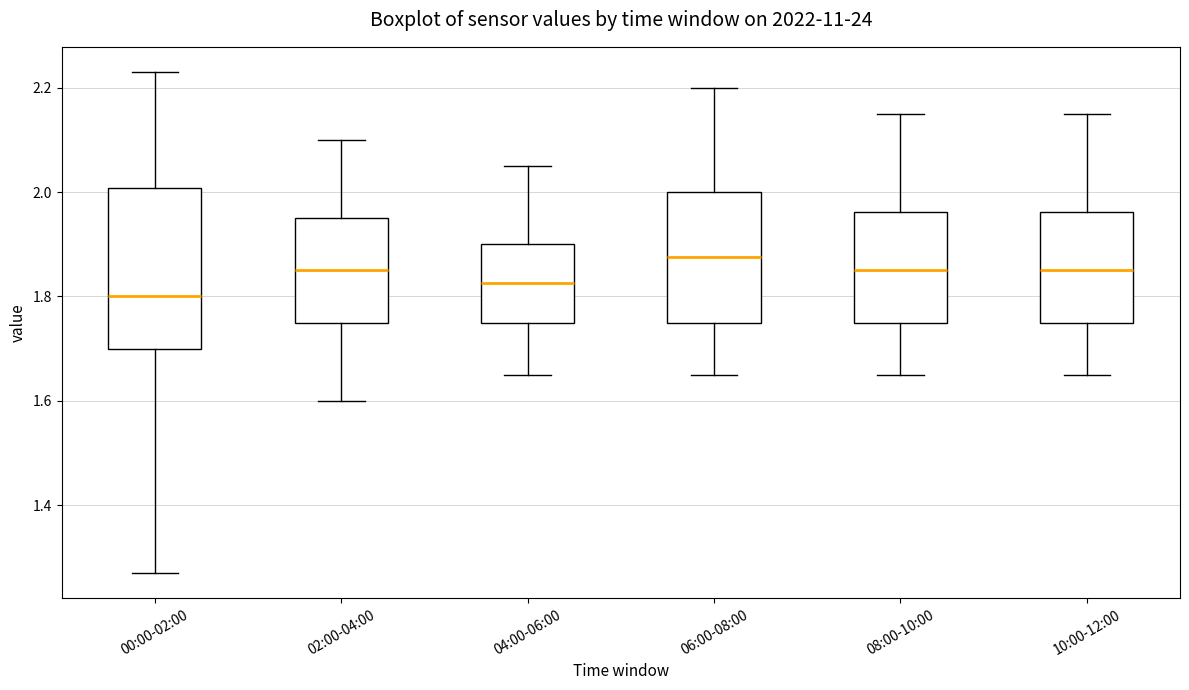

Reading left to right, read every box against the y-axis: the position of its median line, the range the box covers, and the ends of its whiskers. The values are not printed on the chart, so give them approximately, as read against the axis.

00:00-02:00: median 1.80, box 1.70 to 2.00, whiskers 1.28 to 2.24
02:00-04:00: median 1.86, box 1.76 to 1.96, whiskers 1.60 to 2.10
04:00-06:00: median 1.82, box 1.76 to 1.90, whiskers 1.66 to 2.06
06:00-08:00: median 1.88, box 1.76 to 2.00, whiskers 1.66 to 2.20
08:00-10:00: median 1.86, box 1.76 to 1.96, whiskers 1.66 to 2.16
10:00-12:00: median 1.86, box 1.76 to 1.96, whiskers 1.66 to 2.16